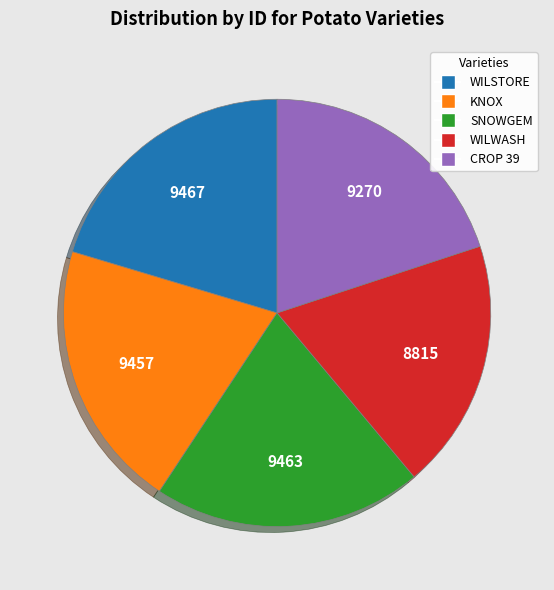

Combined, do SNOWGEM and KNOX account for over 50%?

No